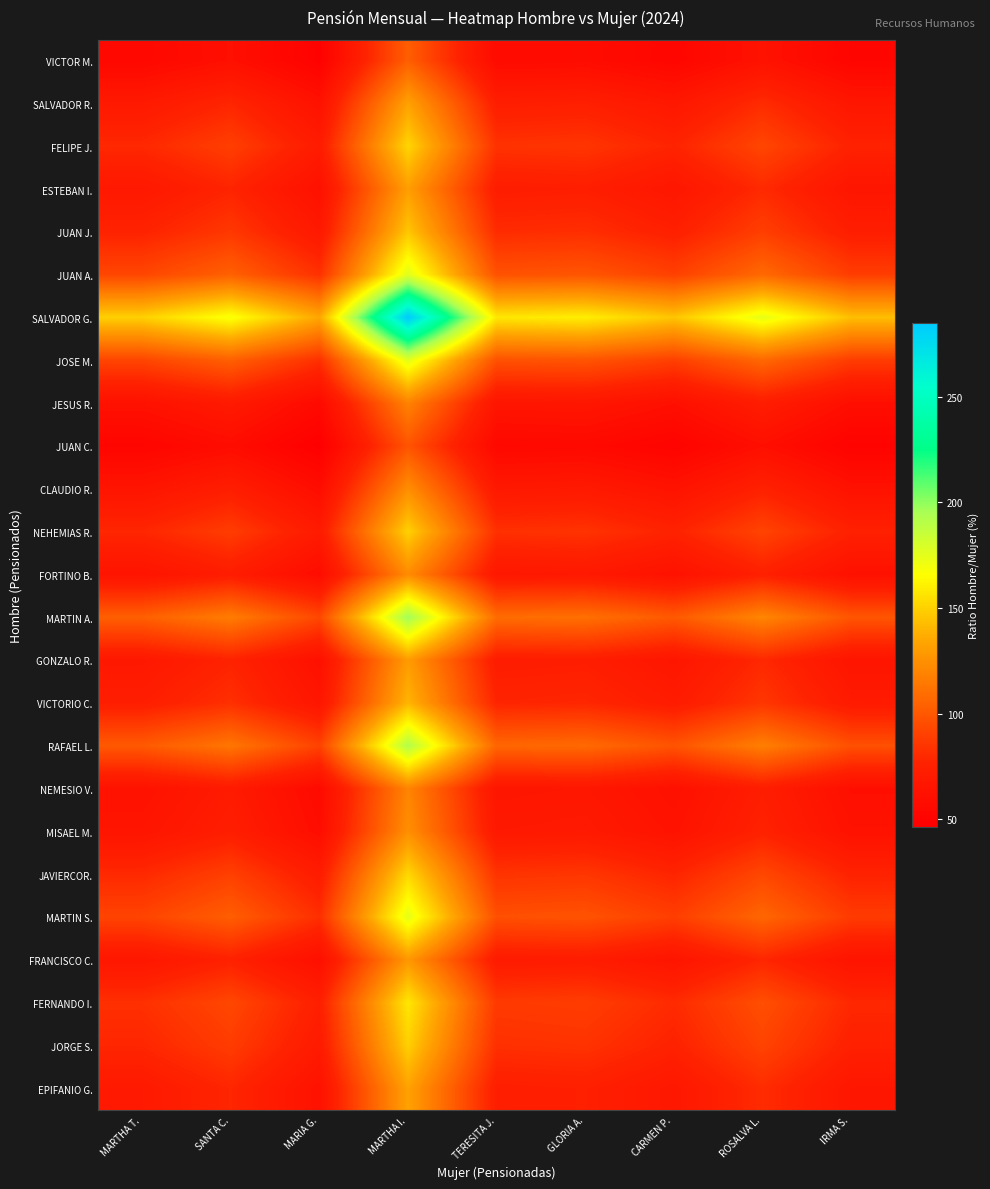

What is the difference between the highest and lowest values at CARMEN P.?

95.2